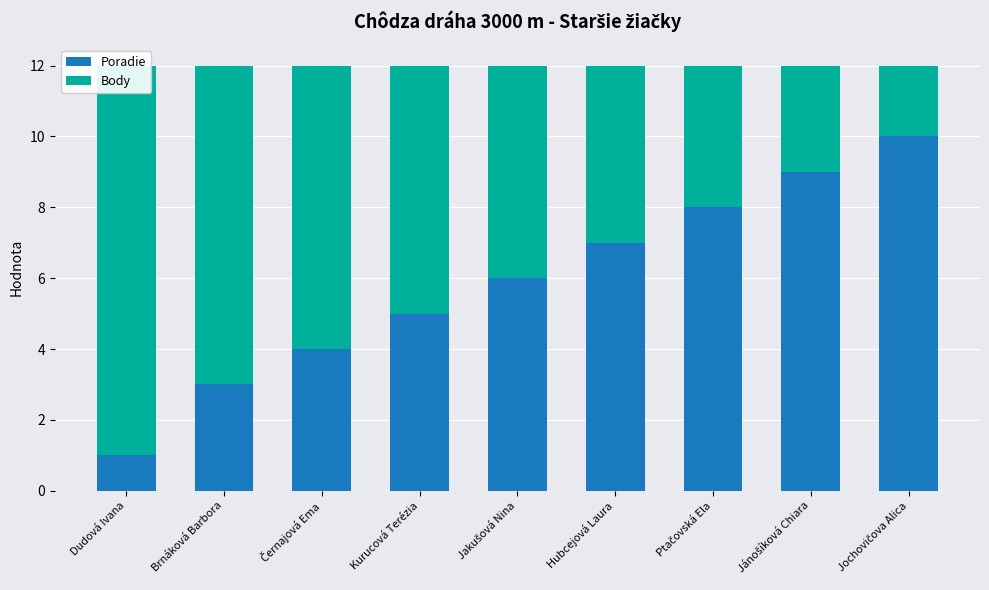

Reading left to right, what are all the values shown in this chart?

Poradie: Dudová Ivana=1	Brnáková Barbora=3	Černajová Ema=4	Kurucová Terézia=5	Jakušová Nina=6	Hubcejová Laura=7	Ptačovská Ela=8	Jánošíková Chiara=9	Jochovičova Alica=10
Body: Dudová Ivana=11	Brnáková Barbora=9	Černajová Ema=8	Kurucová Terézia=7	Jakušová Nina=6	Hubcejová Laura=5	Ptačovská Ela=4	Jánošíková Chiara=3	Jochovičova Alica=2